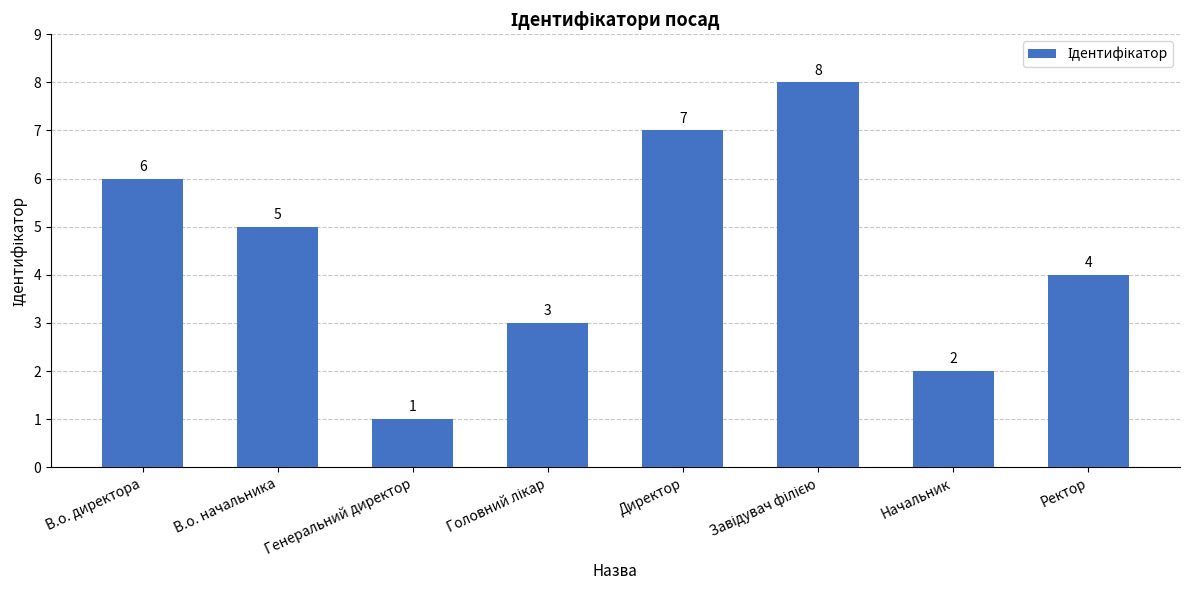

What is the difference between the maximum and minimum values?

7